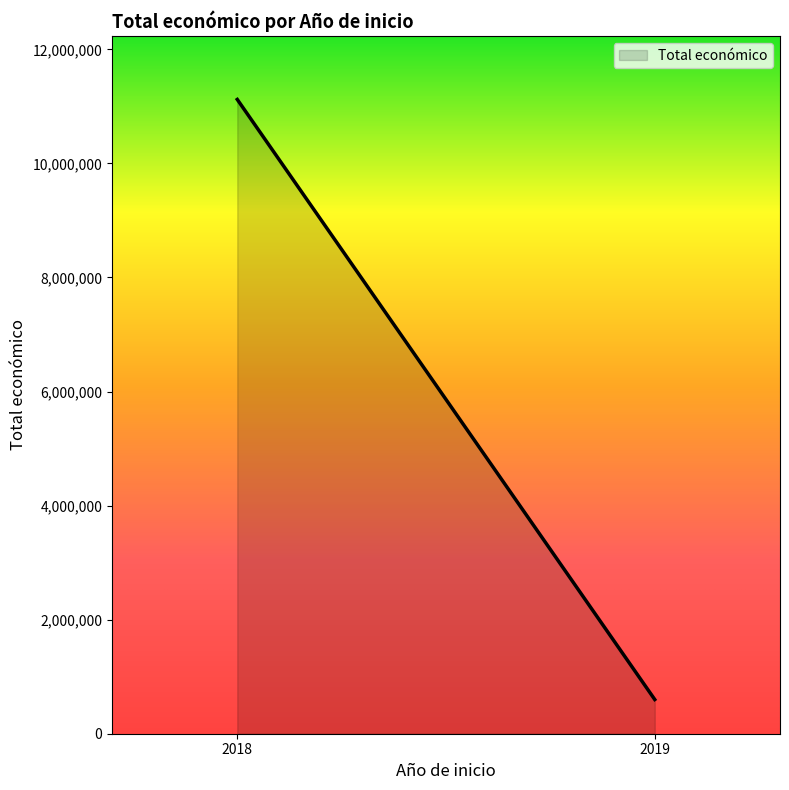

What is the smallest value displayed?

599605